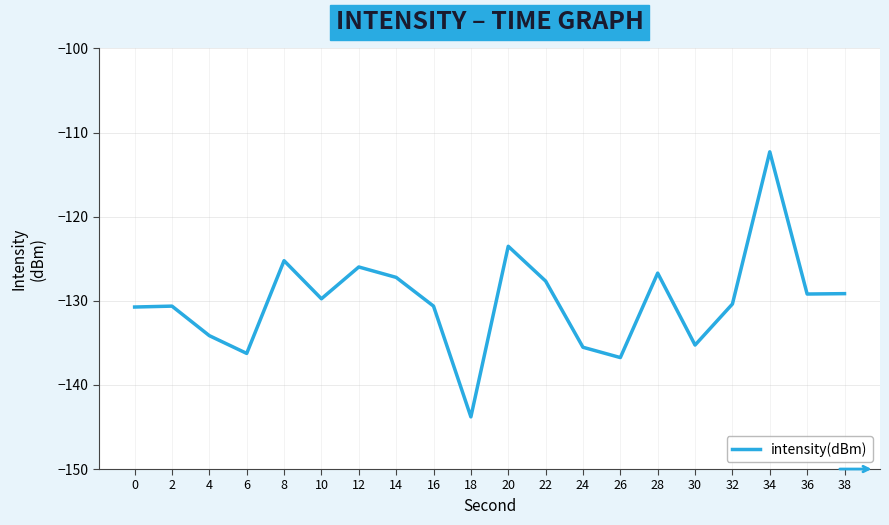

At which label does the data first exceed -129?

8